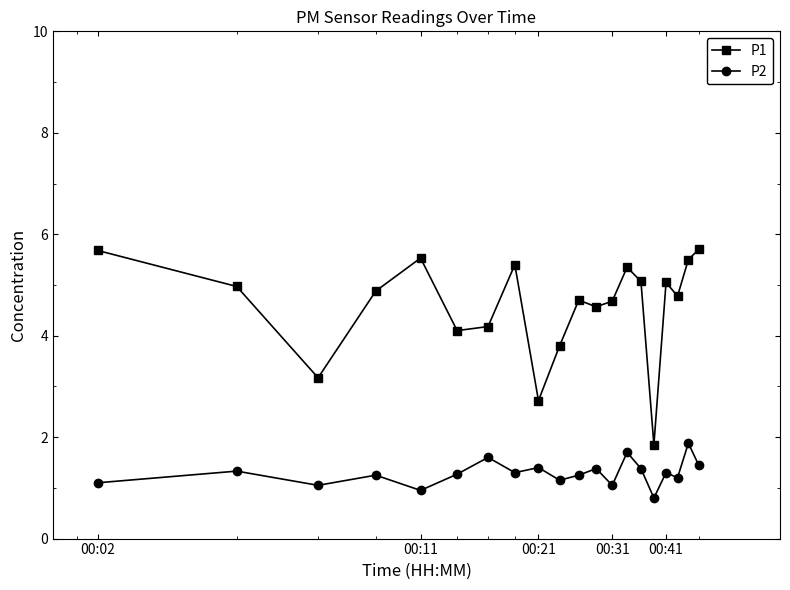

What is the sum of all P1 values?

91.7